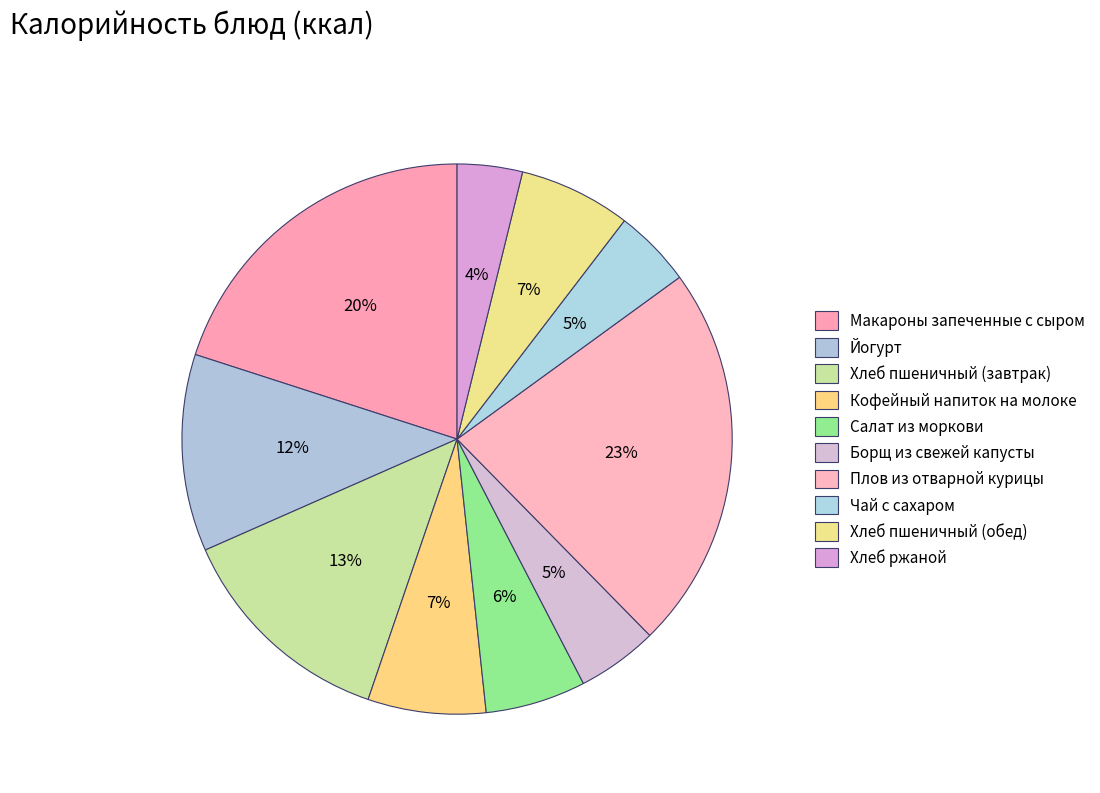

Count the number of slices in the pie.

10